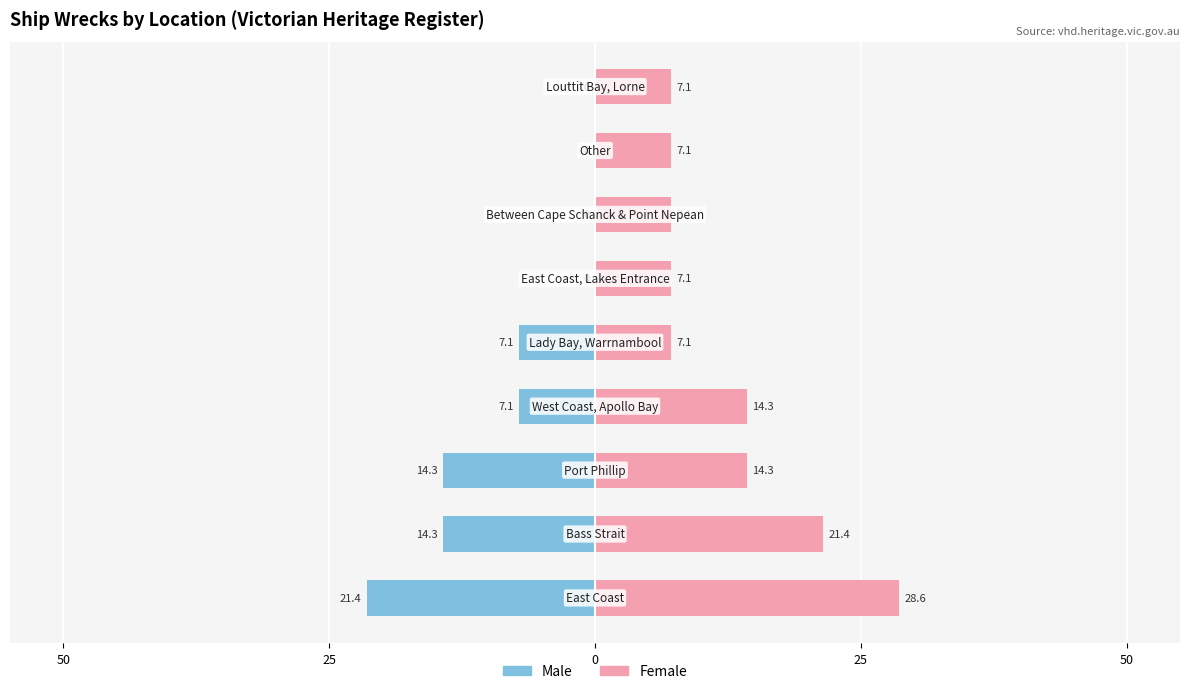

Rank the series by their maximum value, from highest to lowest.

Female, Male